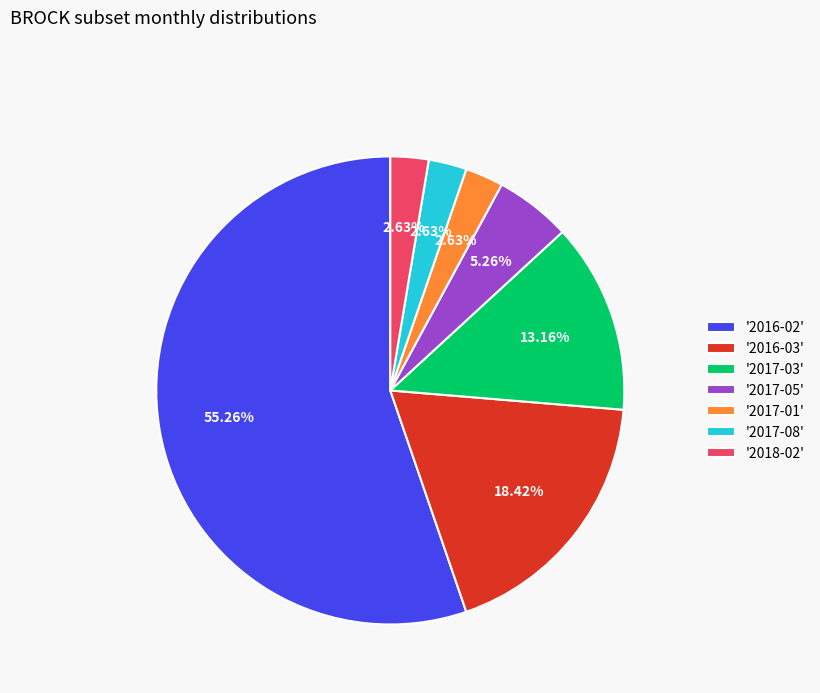

Approximately how many times larger is the value at '2016-02' compared to '2017-08'?

21.0